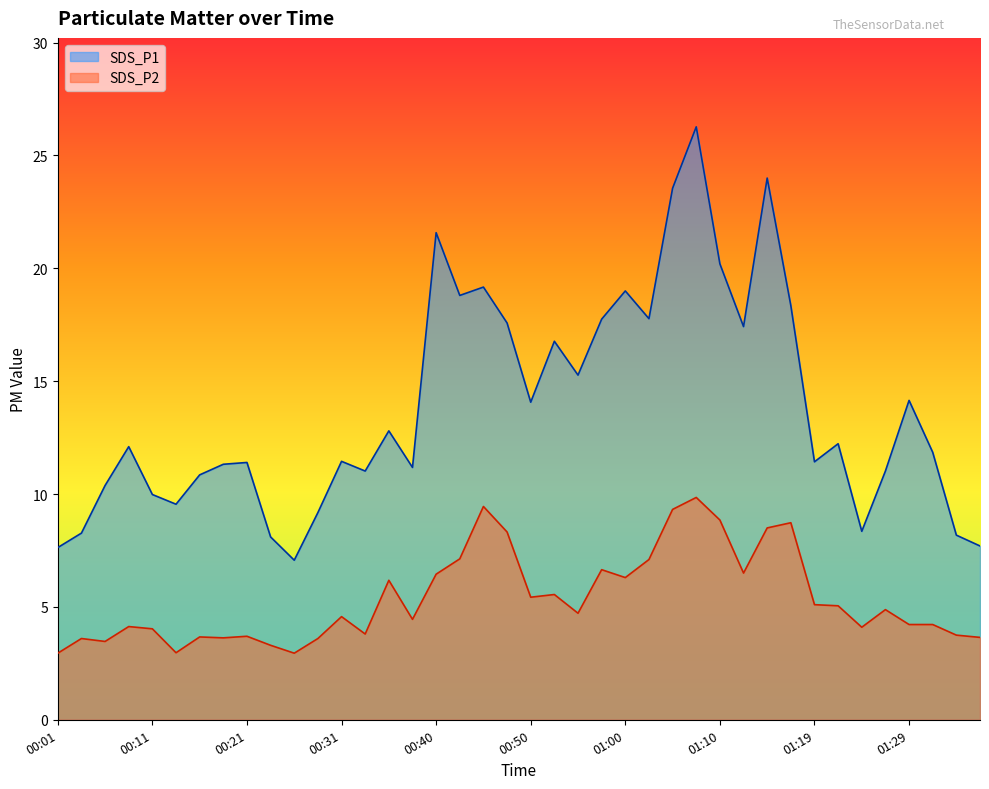

The value of SDS_P1 at 00:16 is 14.5. True or false?

False